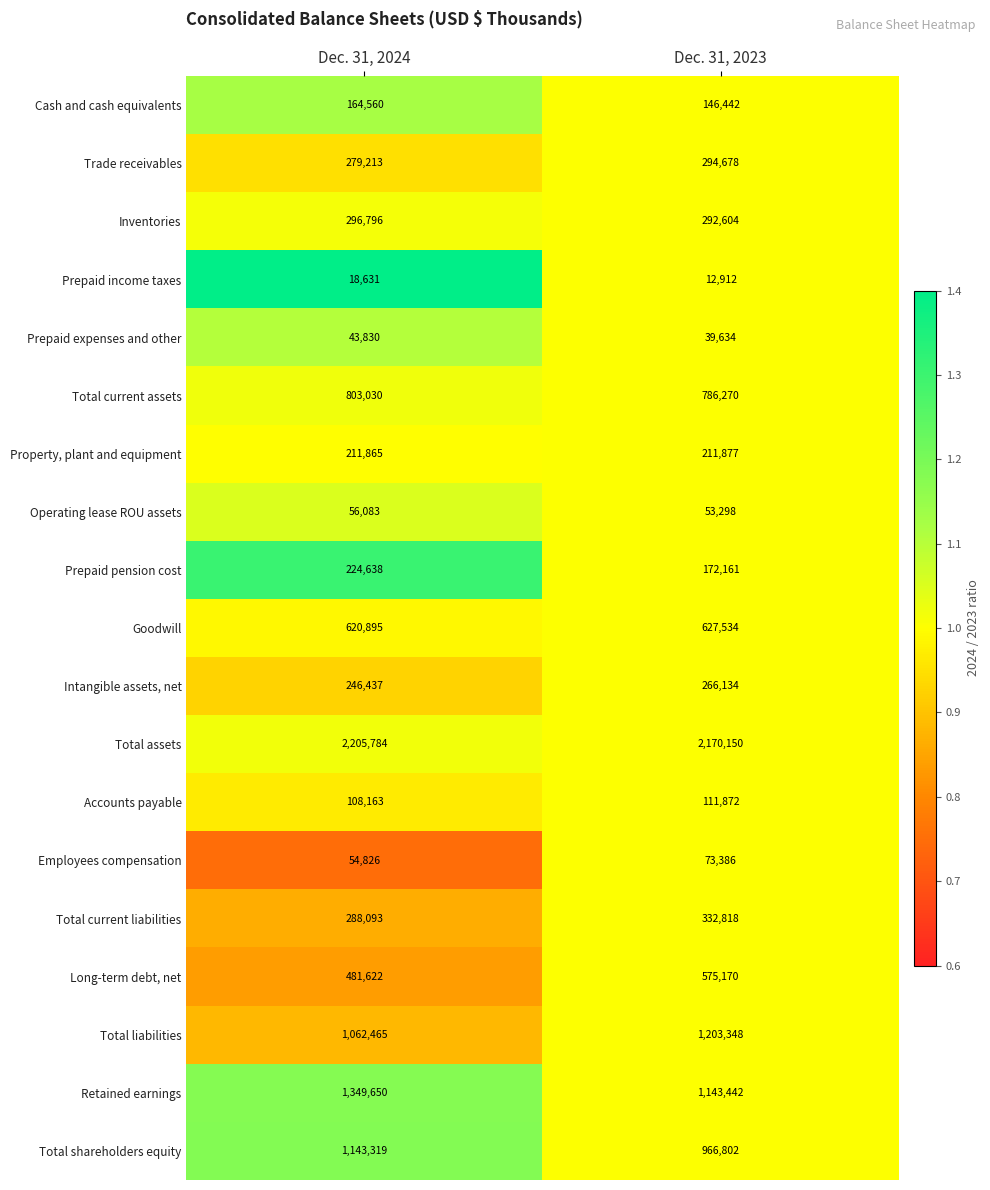

What is the approximate value of Prepaid pension cost at Dec. 31, 2024, to the nearest 10?

224640